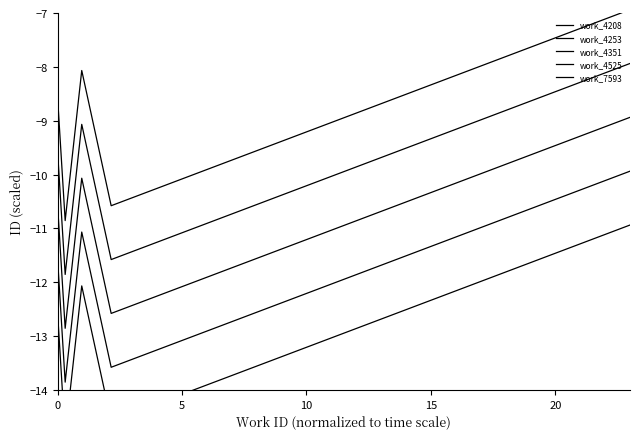

What is the value of the work_4253 point at the 1st from the left?

-11.6